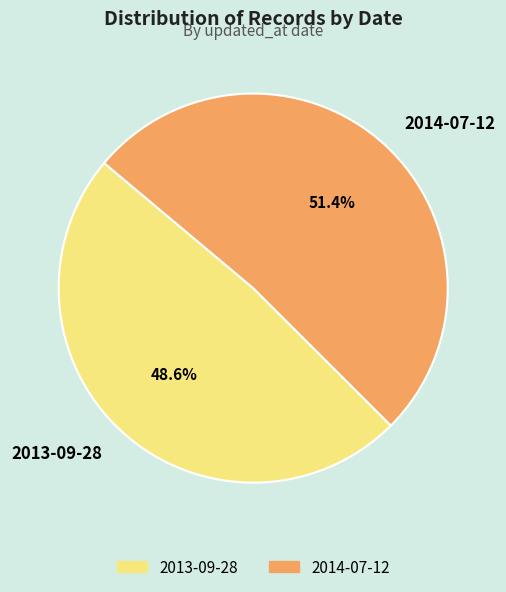

To the nearest percent, what portion does 2013-09-28 represent?

49%